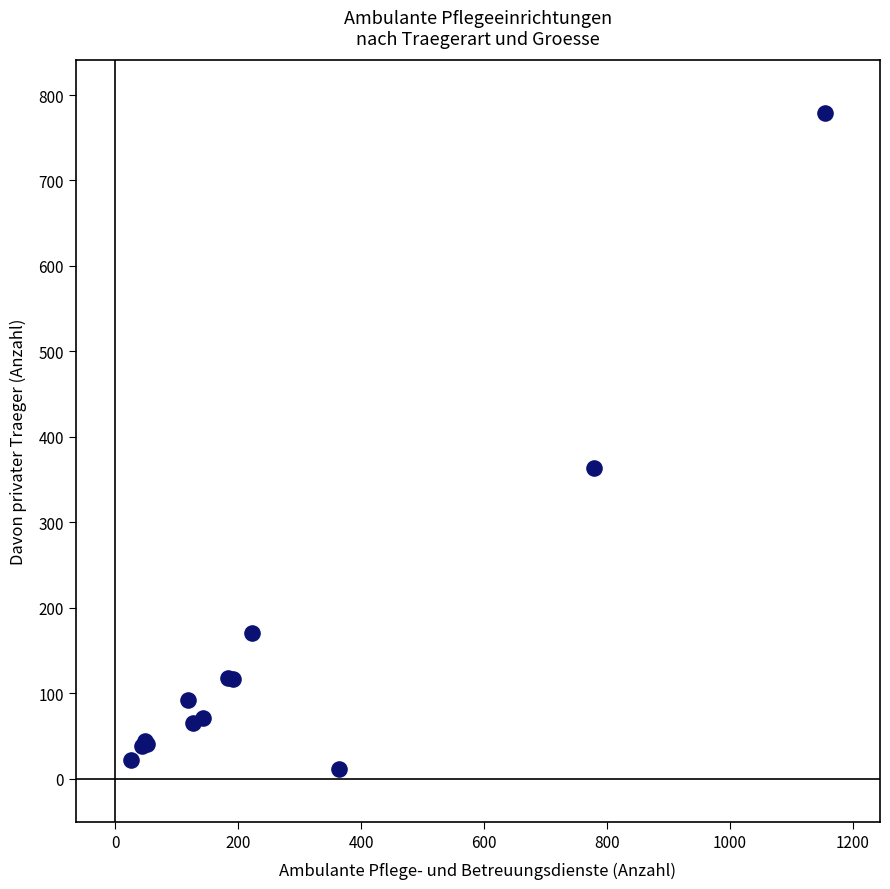

What Y value in the scatter plot is closest to 395?

364